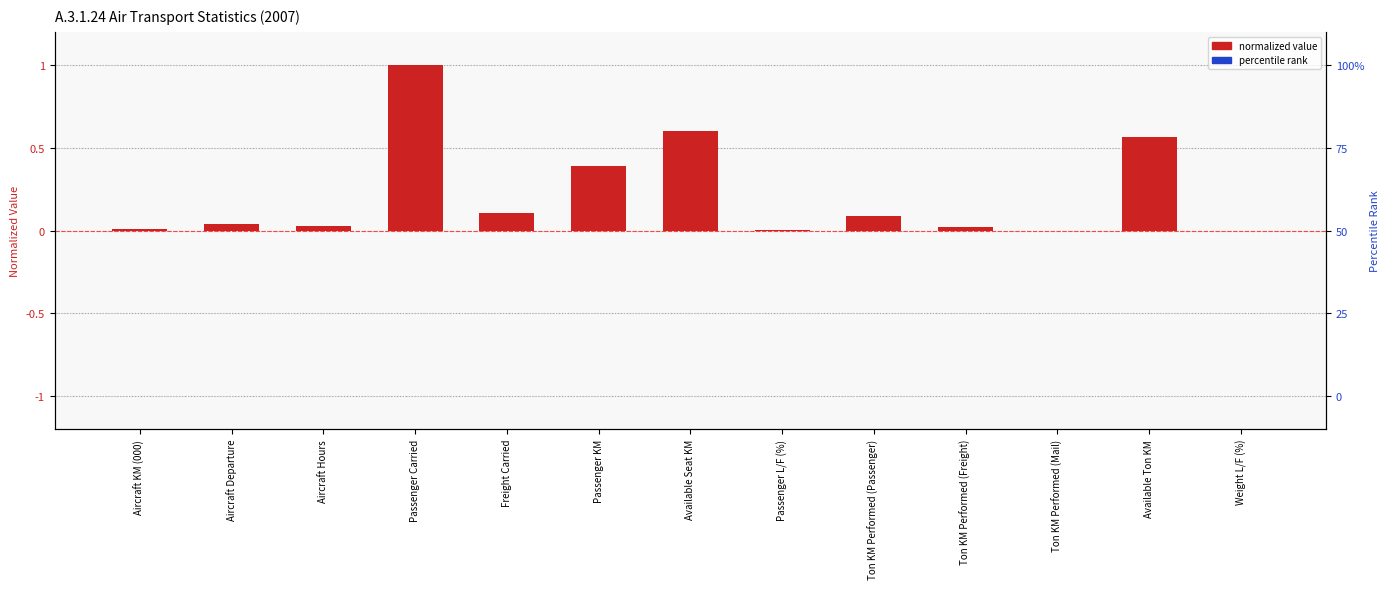

What is the label of the 13th bar from the left?

Weight L/F (%)